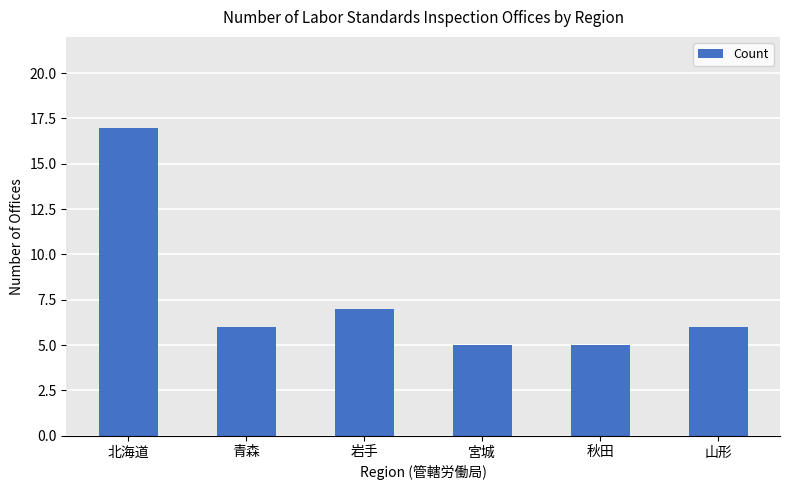

Reading left to right, list all the values displayed in this chart.

17	6	7	5	5	6